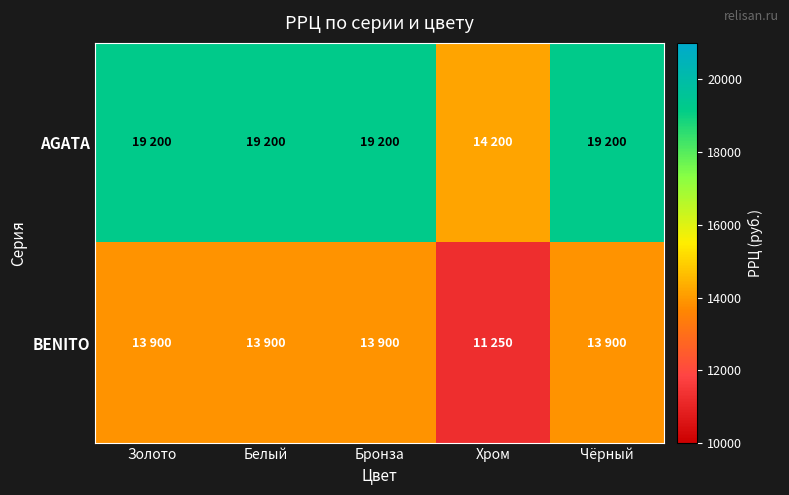

What is the total value across all series at Хром?

25450